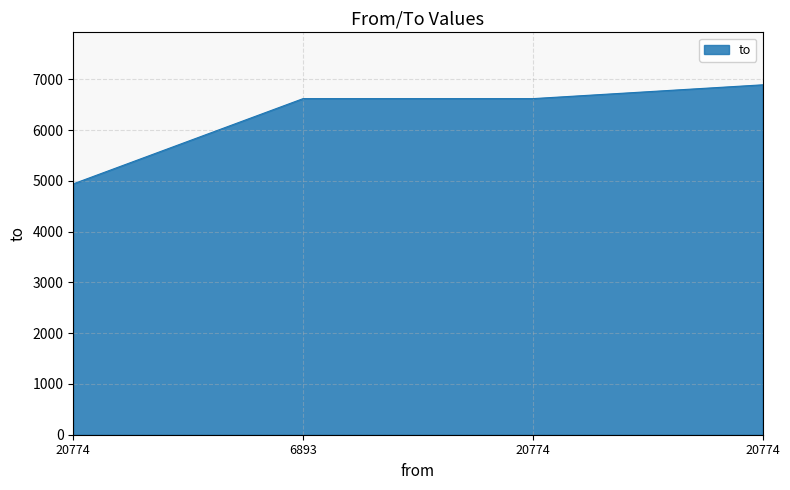

What is the sum of the values at 20774 and 20774?

11563